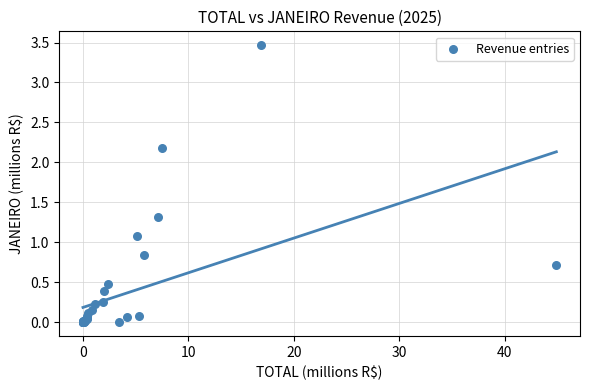

What Y value in the scatter plot is closest to 1?

1.1